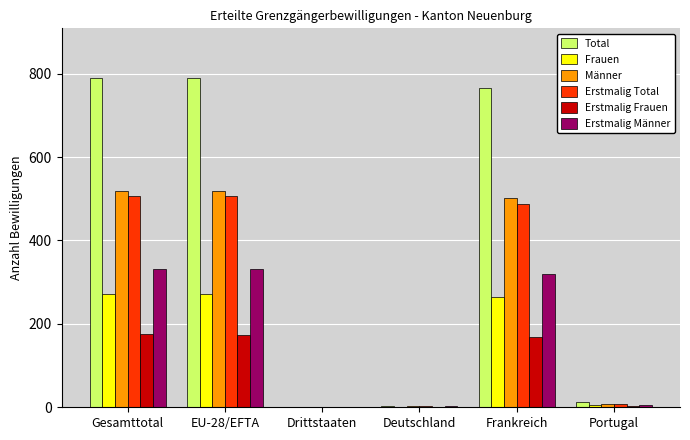

Are the bars horizontal?

No